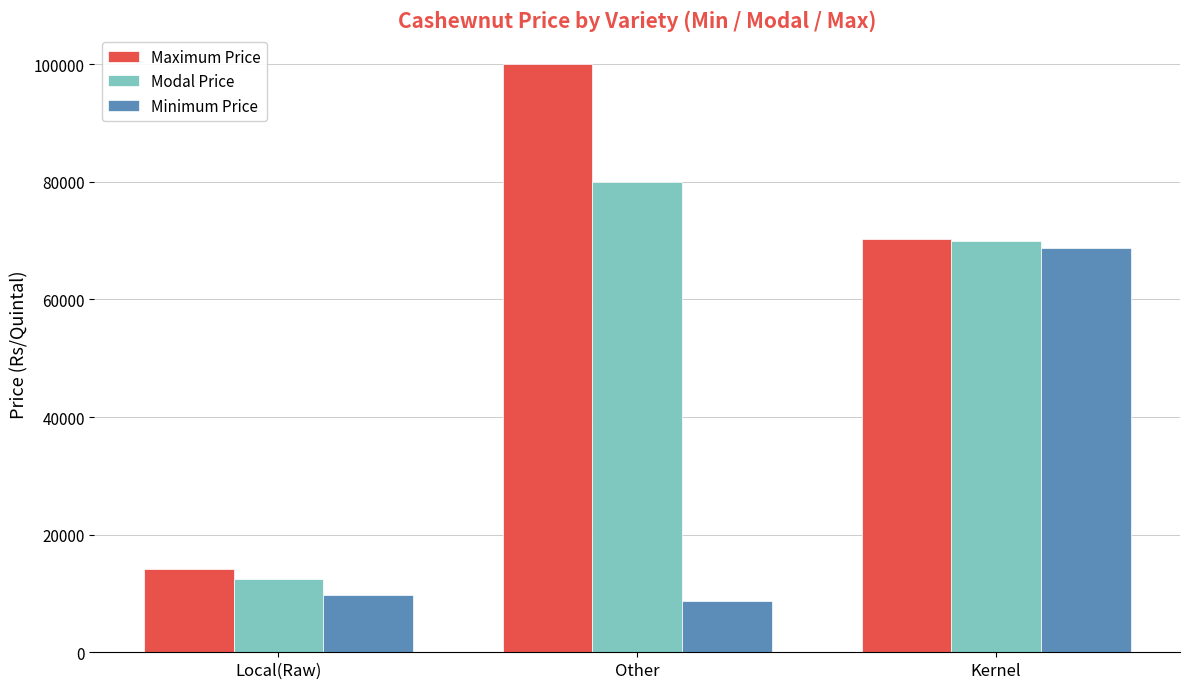

What is the label of the 1st bar from the right?

Kernel